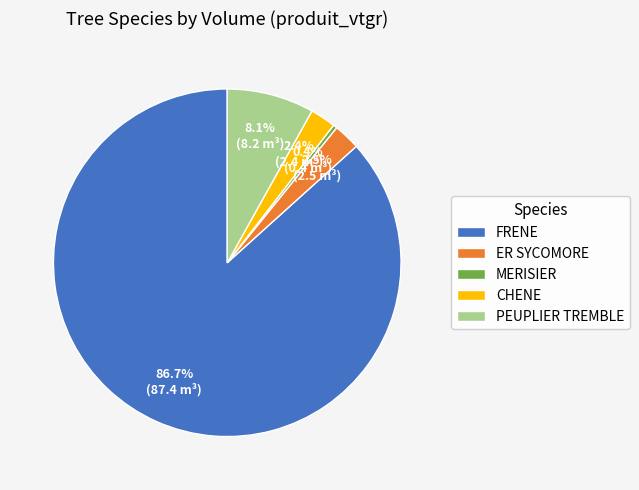

Do PEUPLIER TREMBLE and CHENE together represent more than half of the pie?

No